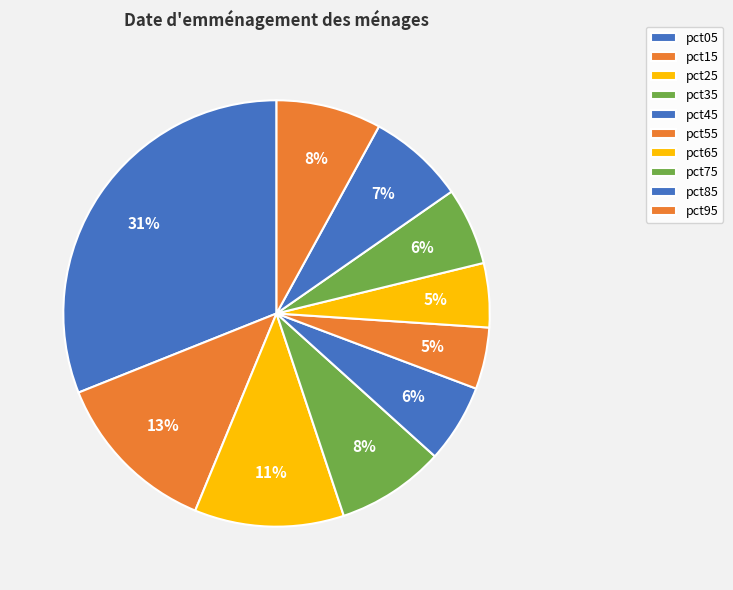

The pct85 slice represents 7% of the pie. True or false?

True